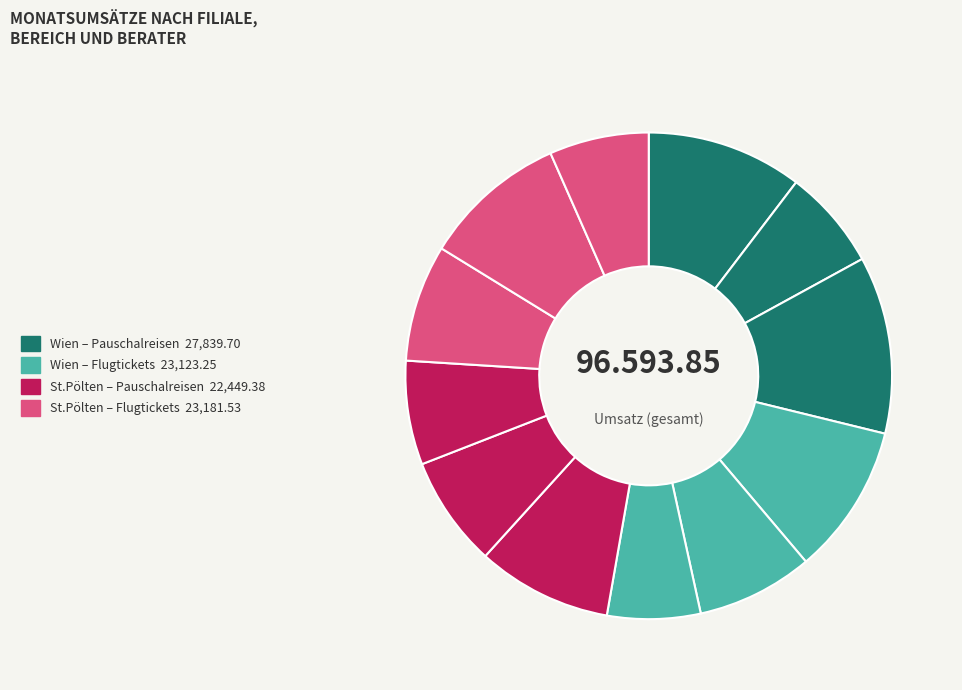

To the nearest percent, what is the average slice percentage?

8%